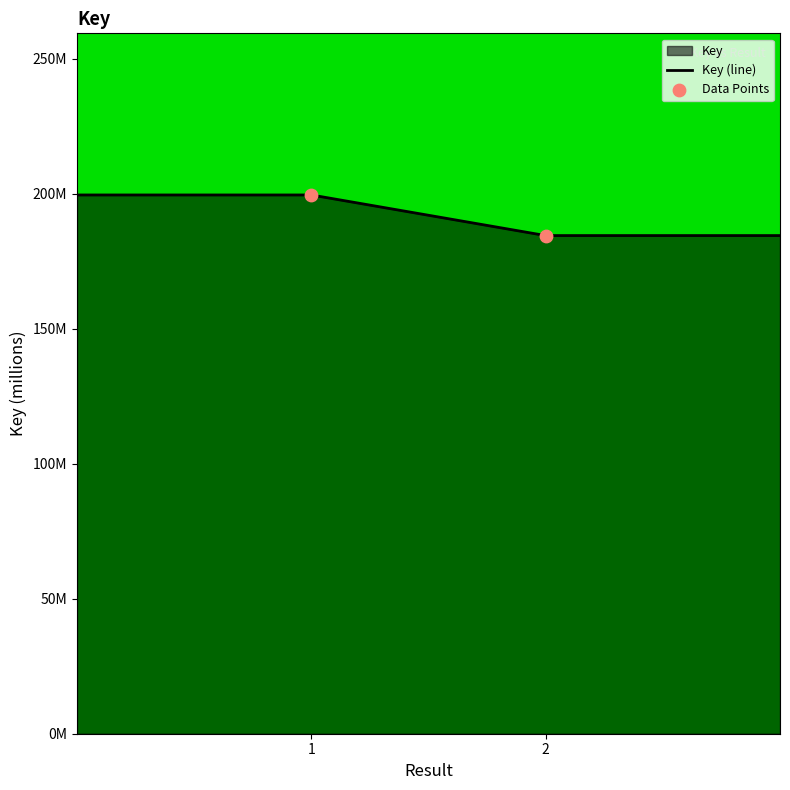

Which has a higher value, 1 or 2?

1